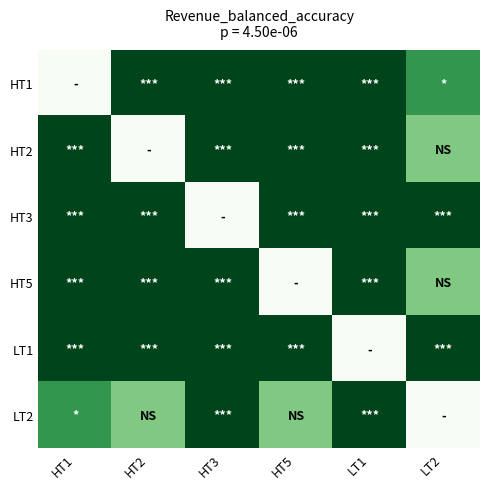

What is the total value across all series at HT1?

4.6